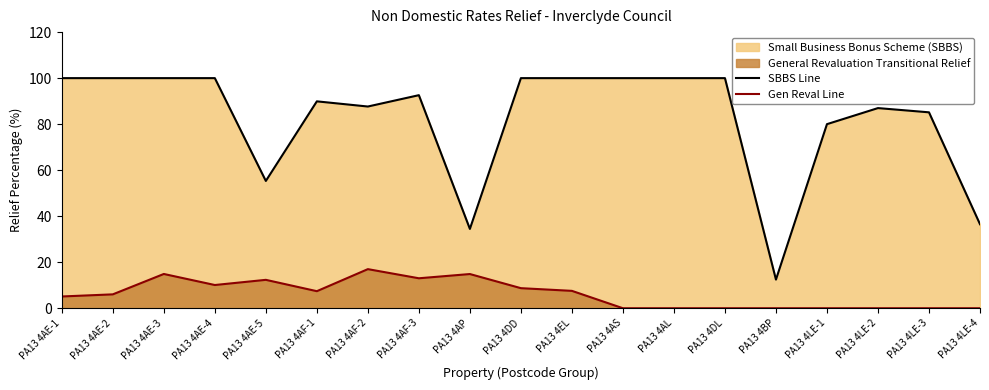

True or false: Gen Reval Line has more than 0 interior local peaks.

True